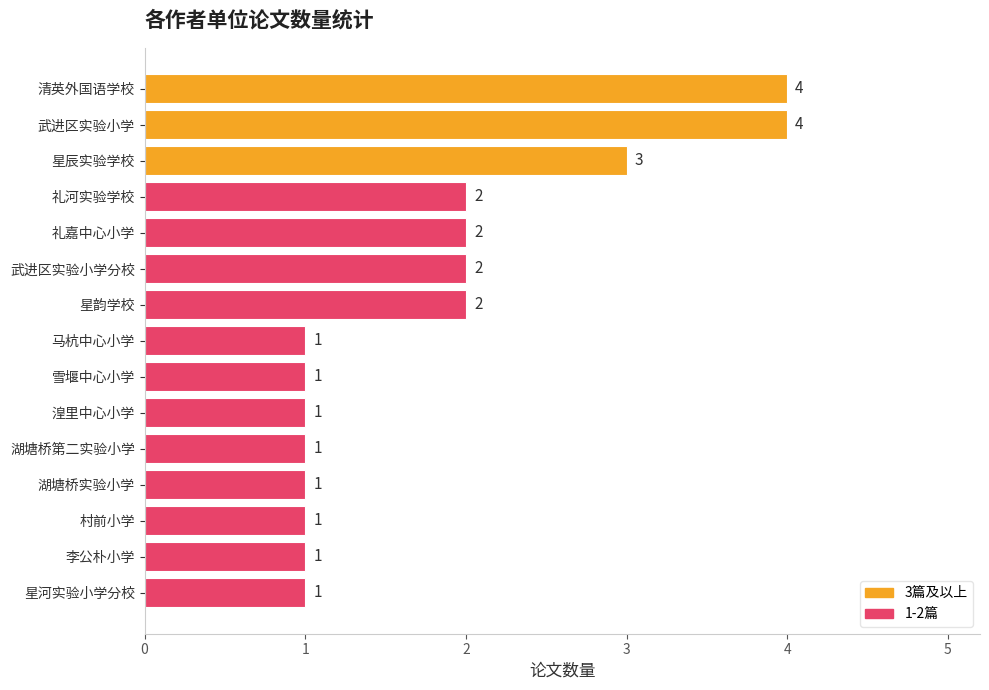

Approximately how many times larger is the value at 星辰实验学校 compared to 武进区实验小学?

0.8